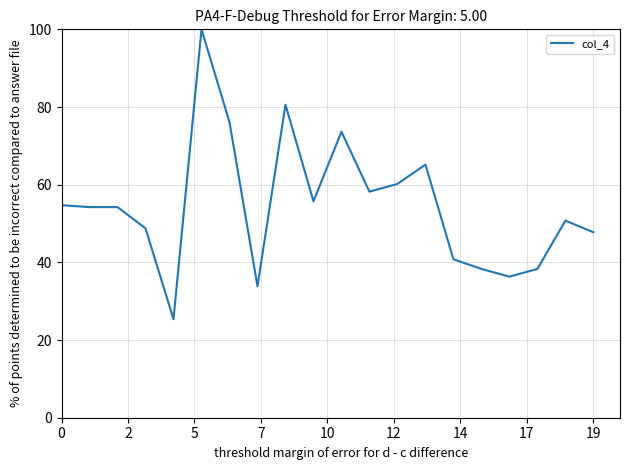

What is the greatest value displayed?

100.0